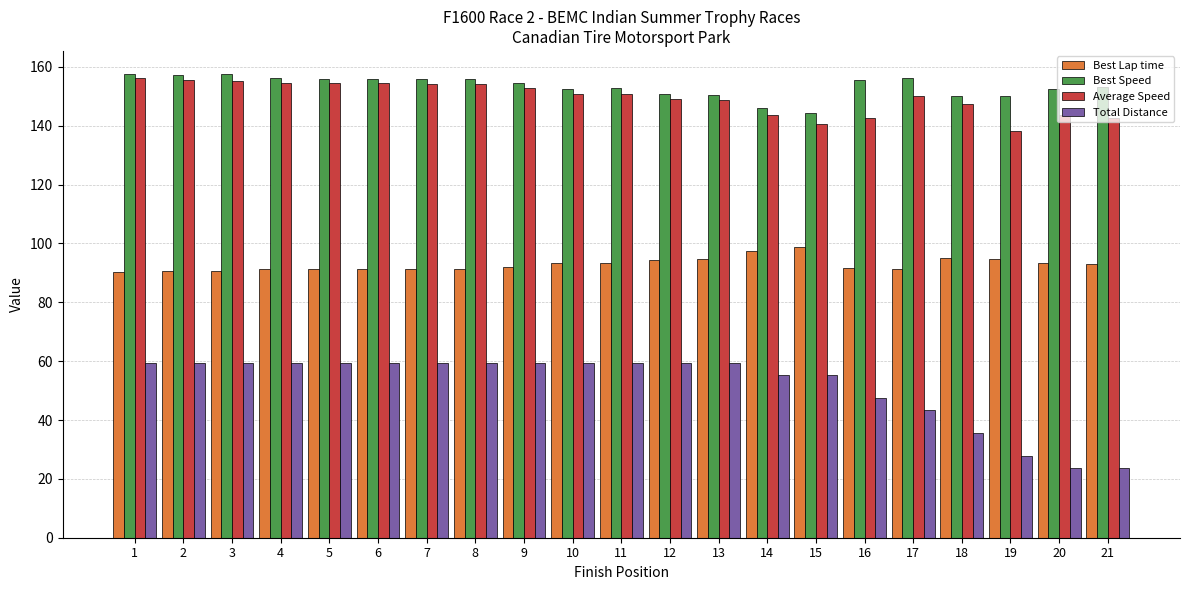

How many groups of bars are there?

21